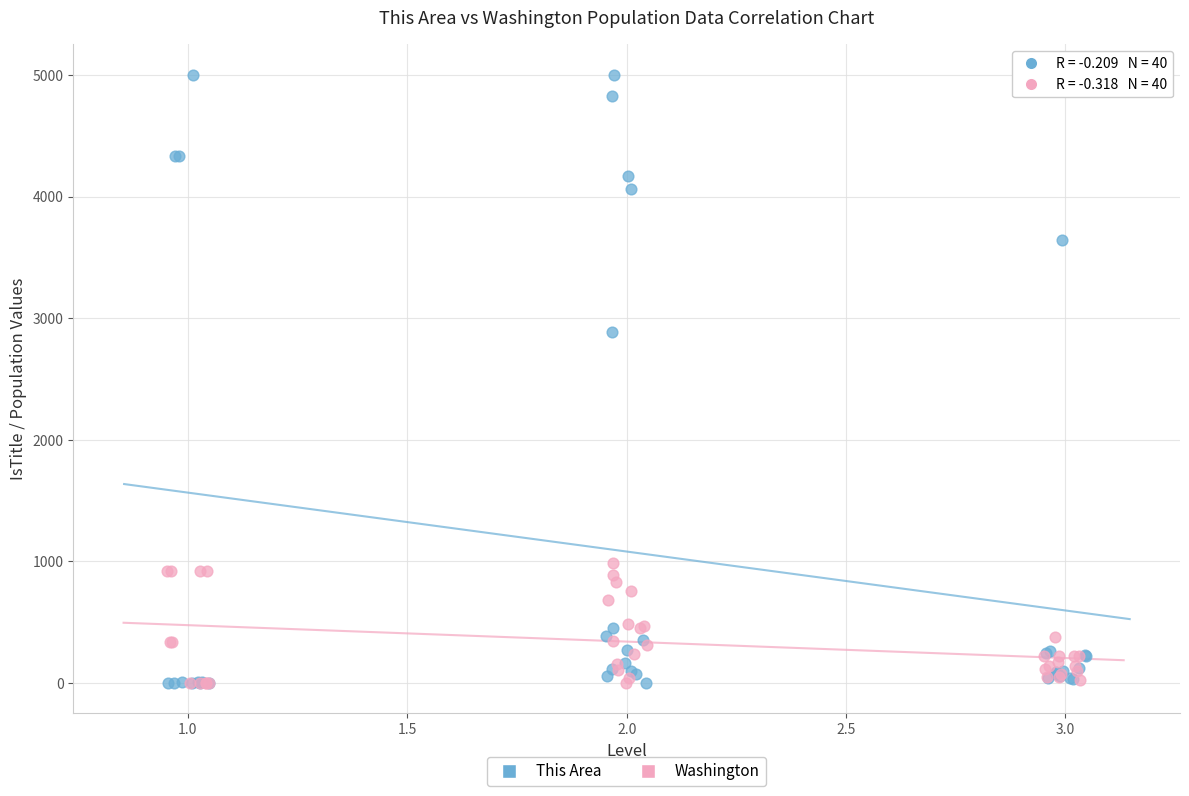

Which series reaches the maximum Y coordinate?

This Area